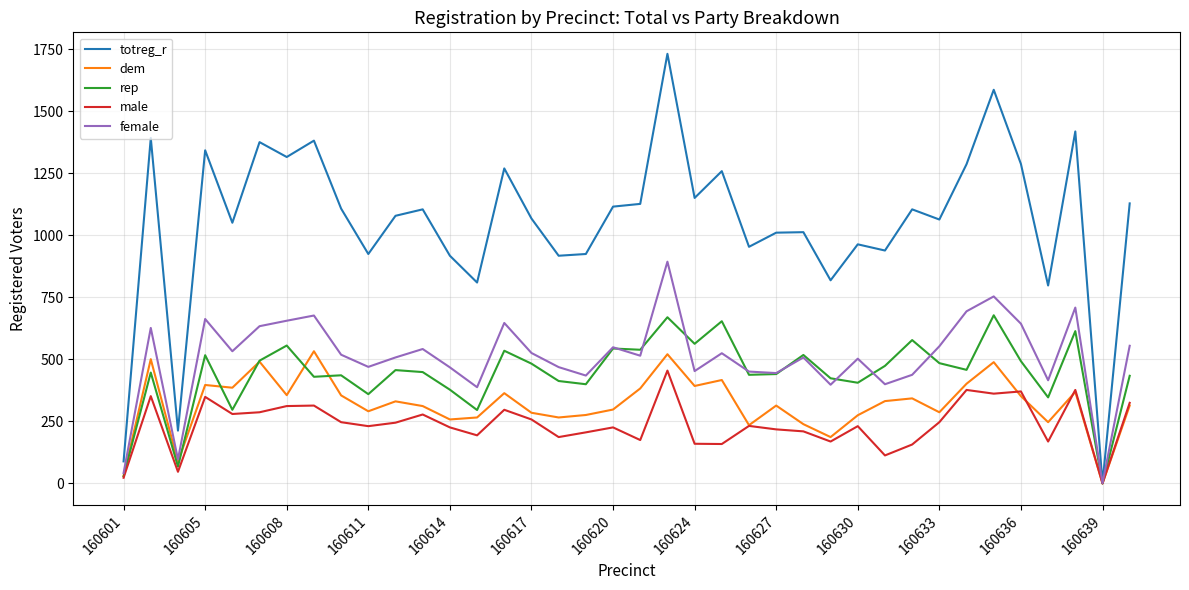

What is the maximum value for male?

455